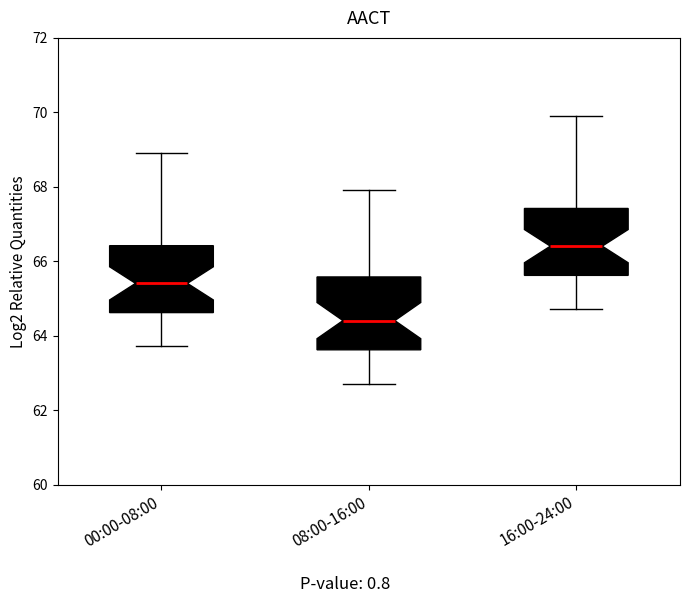

Where does the lower whisker of the box for 16:00-24:00 end on the y-axis? The values are not printed on the chart, so give them approximately, as read against the axis.

64.8